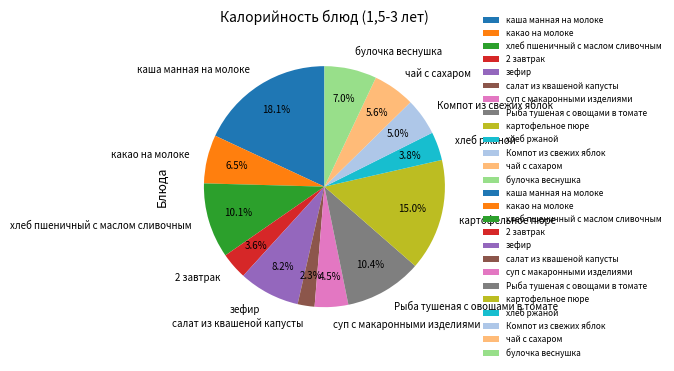

To the nearest percent, what portion does 2 завтрак represent?

4%